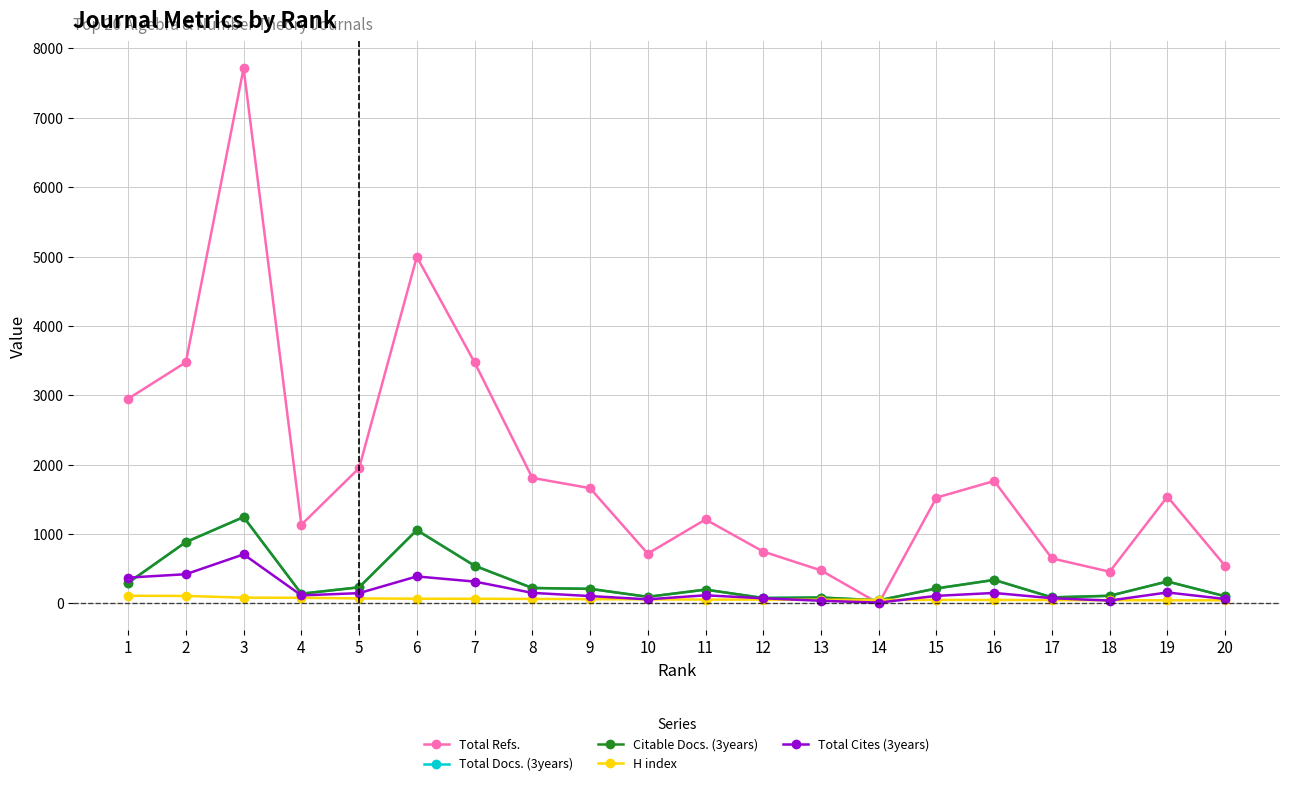

The H index series shows 68 at 6. True or false?

True